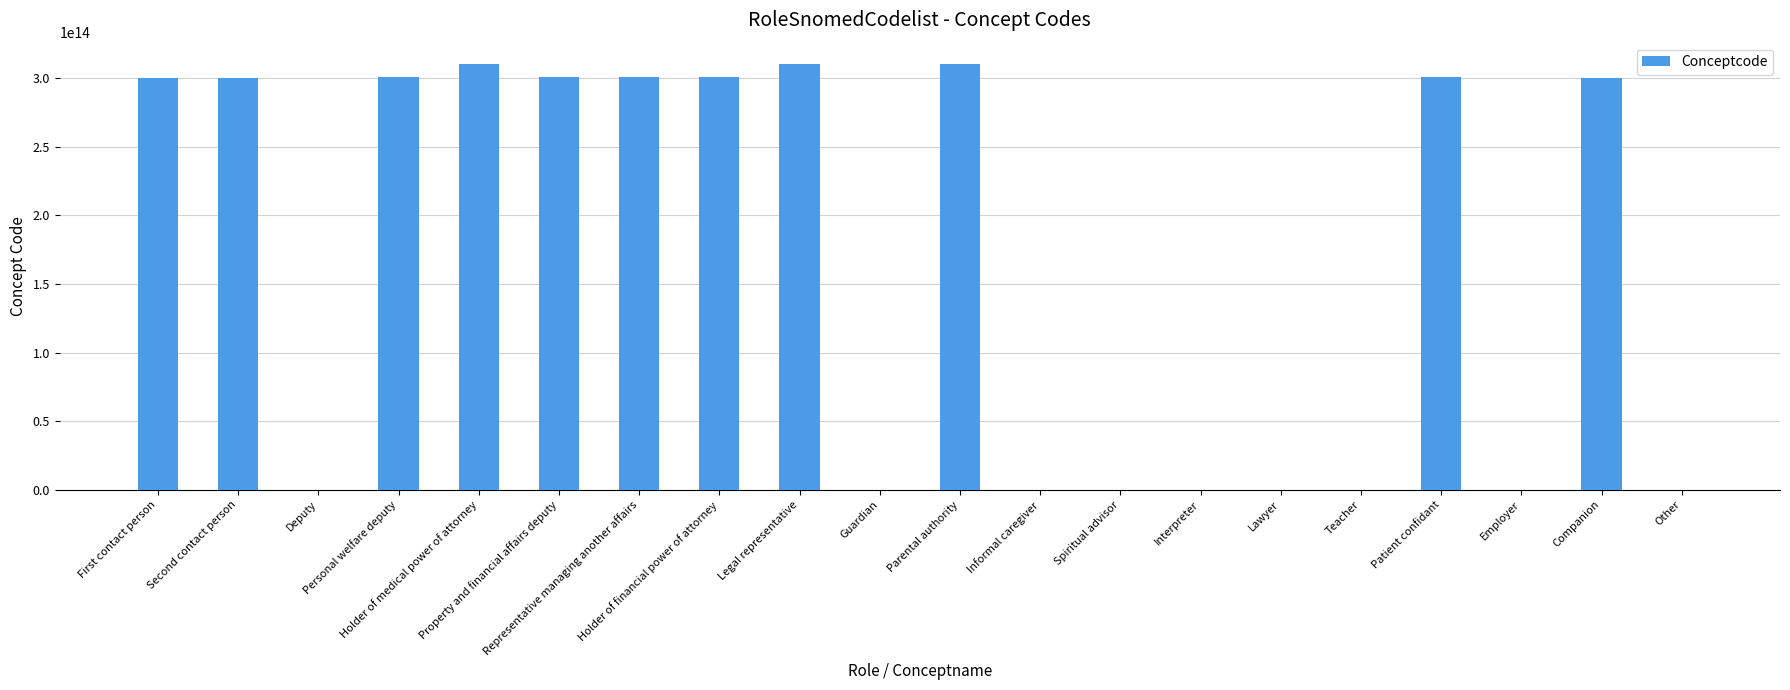

Count the number of values greater than 300491000146100.

9